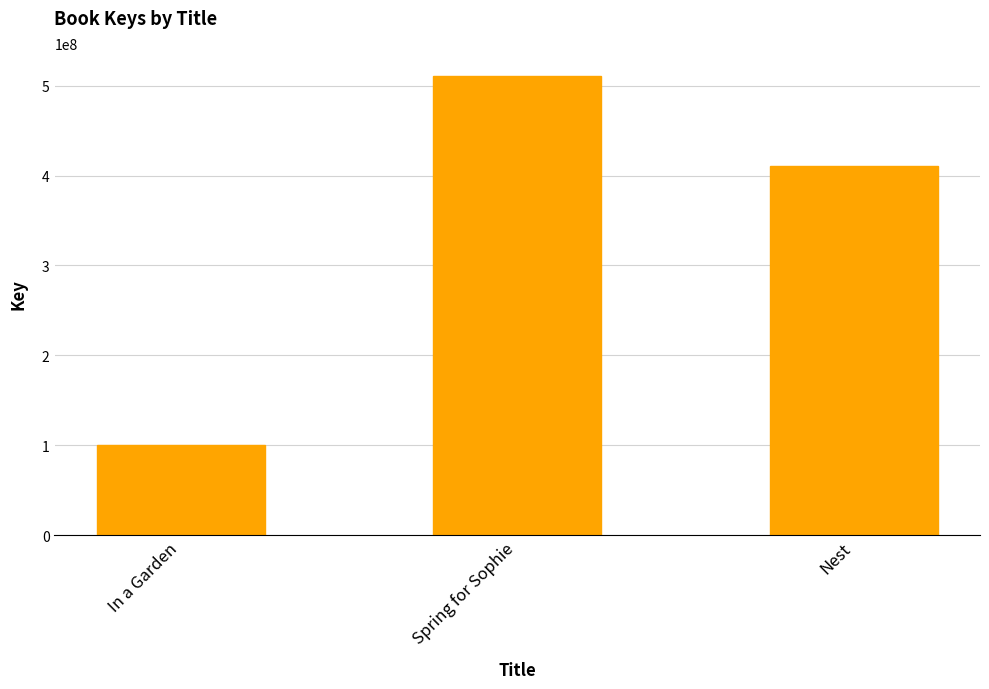

Reading left to right, extract all data points from this chart.

100215708	510755759	410474261